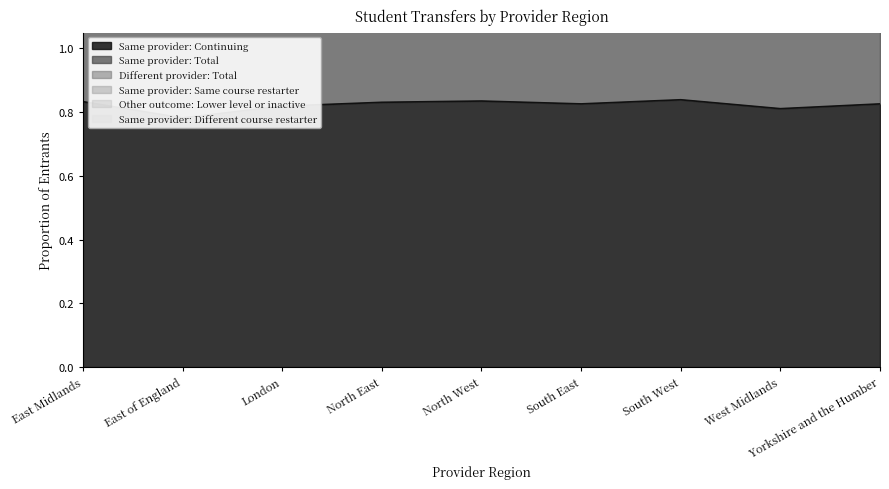

Which series changed the most between East Midlands and East of England?

Same provider: Continuing